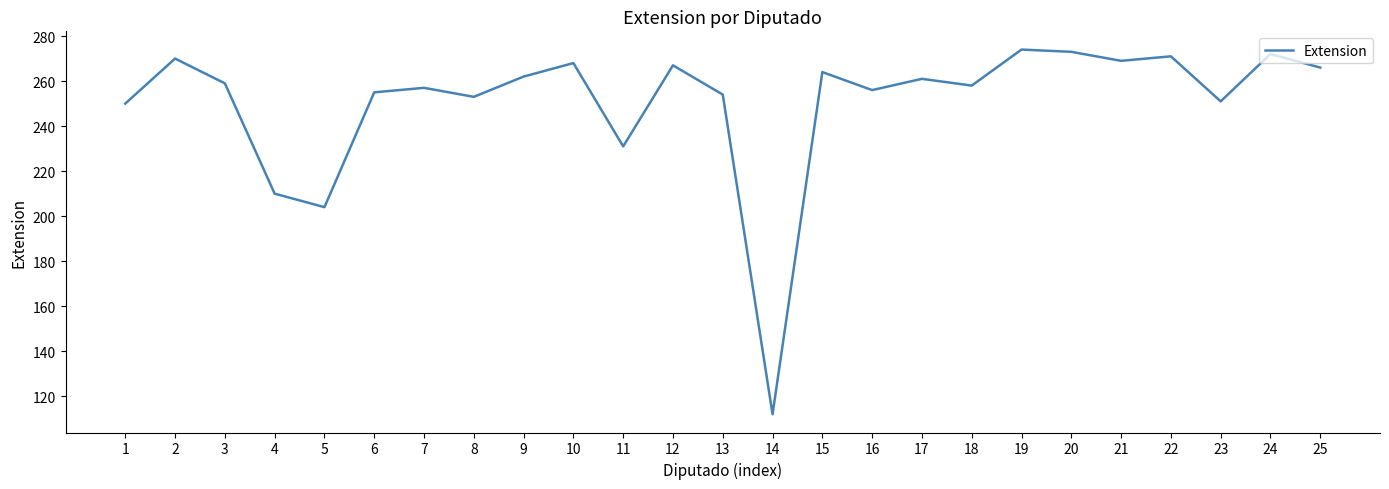

What is the change in value from 6 to 22?

+16